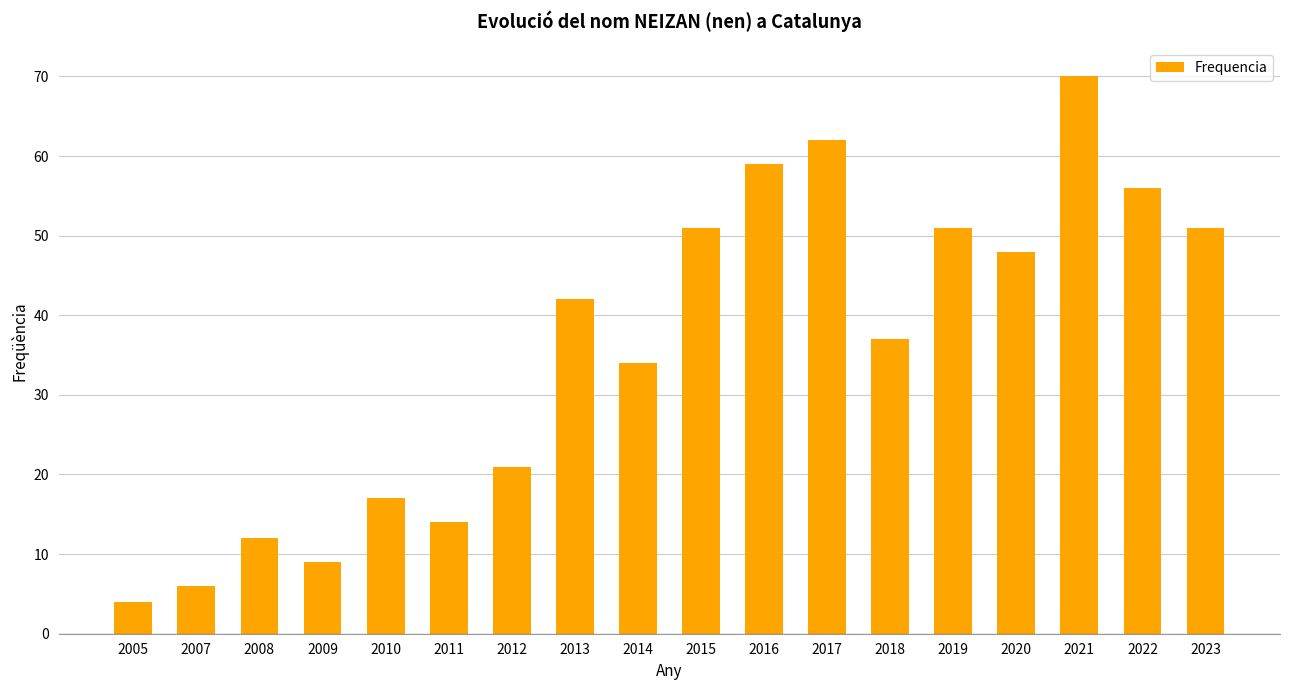

What is the sum of all values?

644